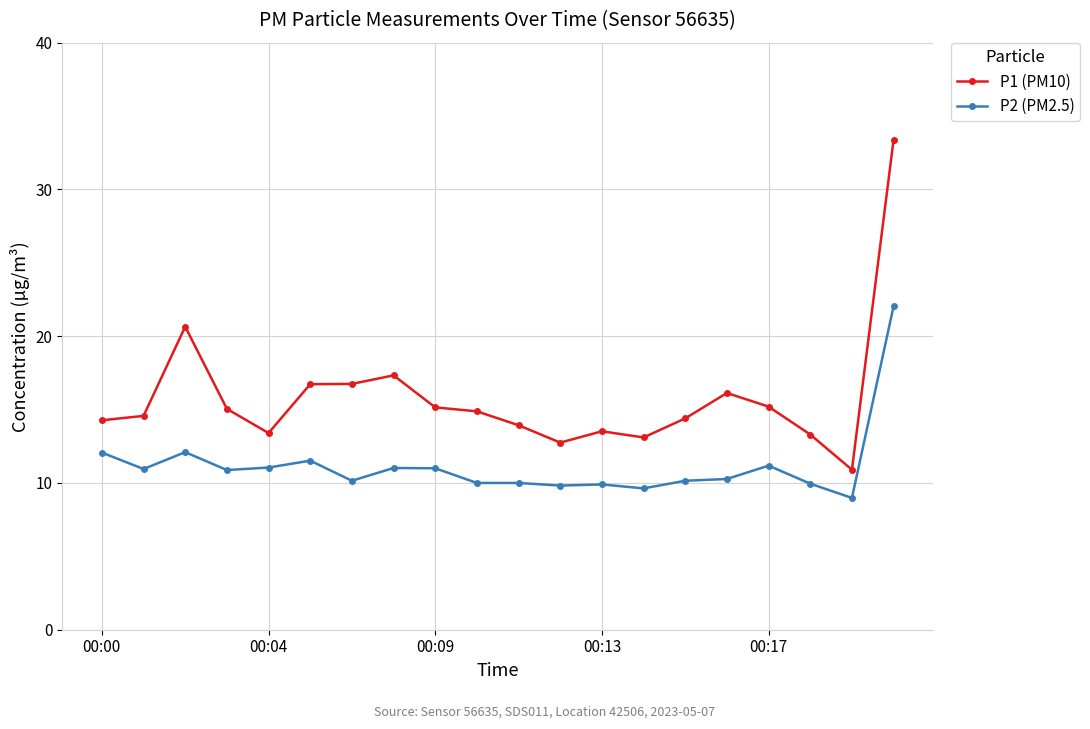

Rank the series by their average value, from highest to lowest.

P1 (PM10), P2 (PM2.5)